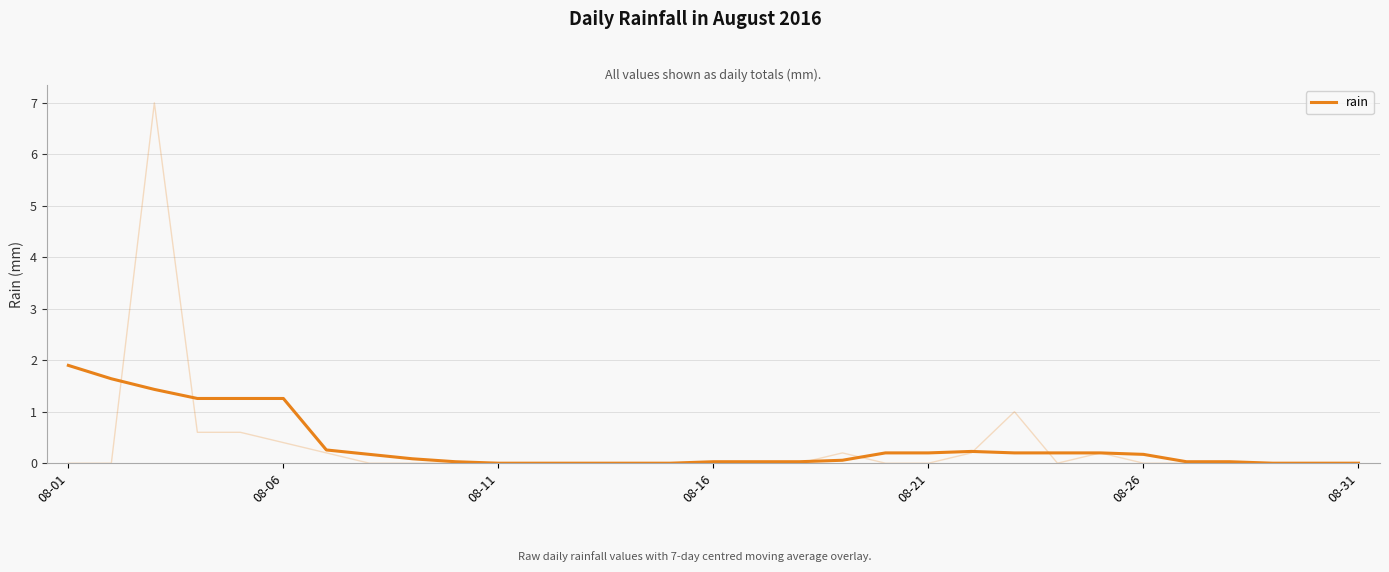

How many points are higher than both their immediate neighbors (excluding endpoints)?

1